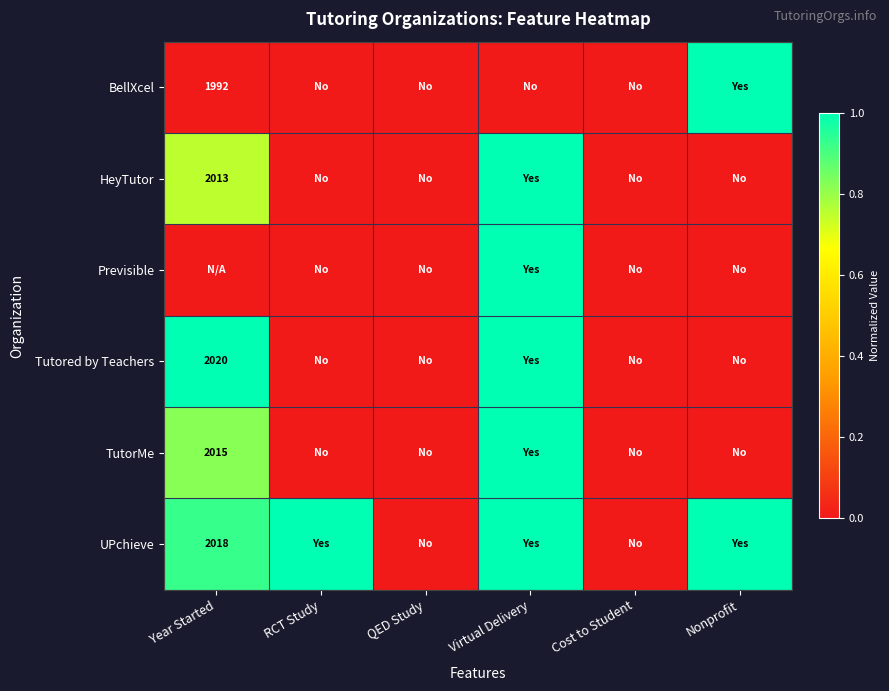

The value of Tutored by Teachers at Year Started is 2020. True or false?

True